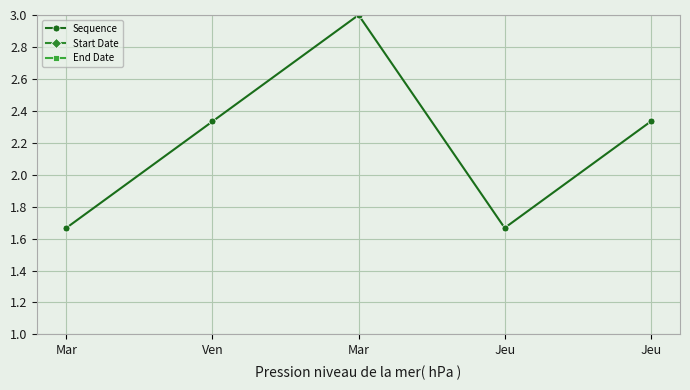

What is the label of the 2nd point from the left?

Ven